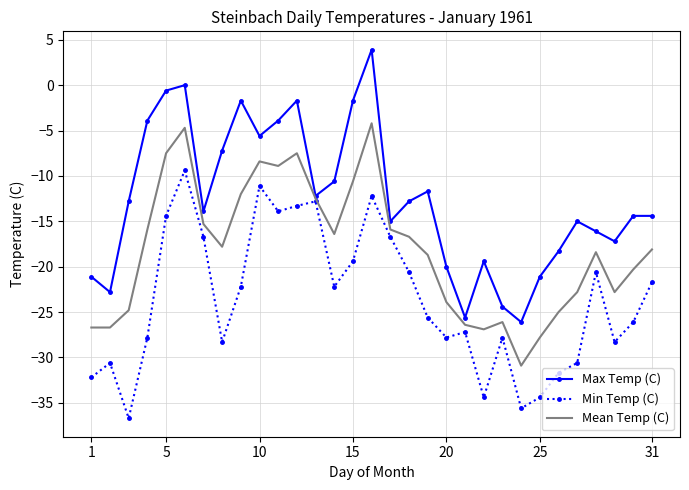

Which series has the largest total across all categories?

Max Temp (C)